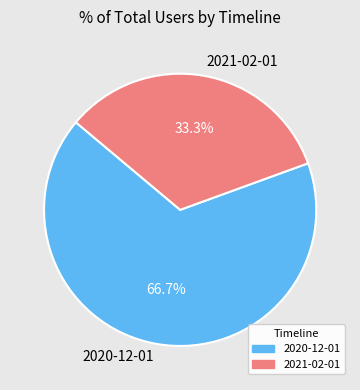

What is the ratio of the value at 2021-02-01 to the value at 2020-12-01?

0.5